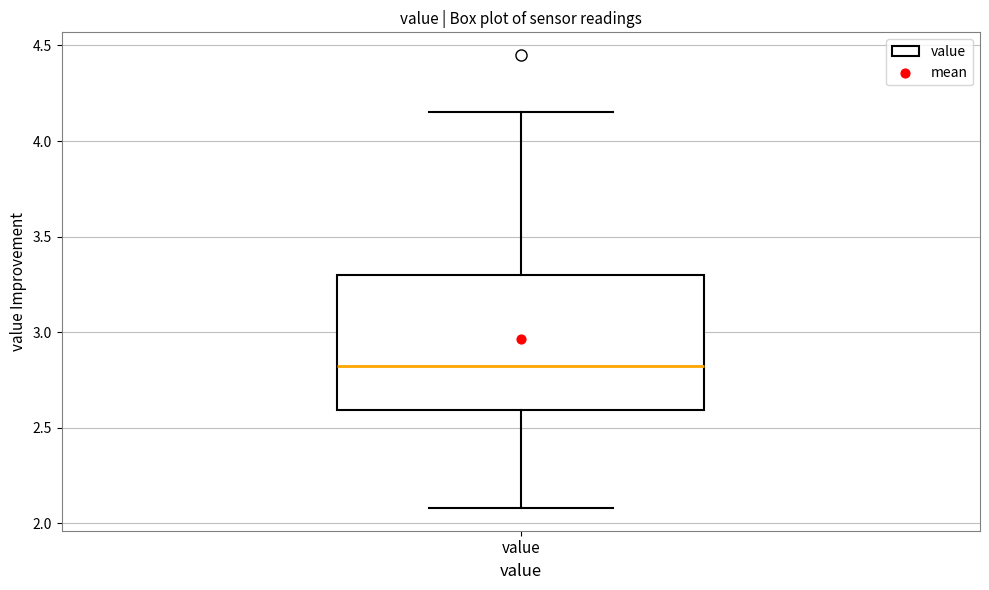

Where is the lower edge of the box for value on the y-axis? The values are not printed on the chart, so give them approximately, as read against the axis.

2.60